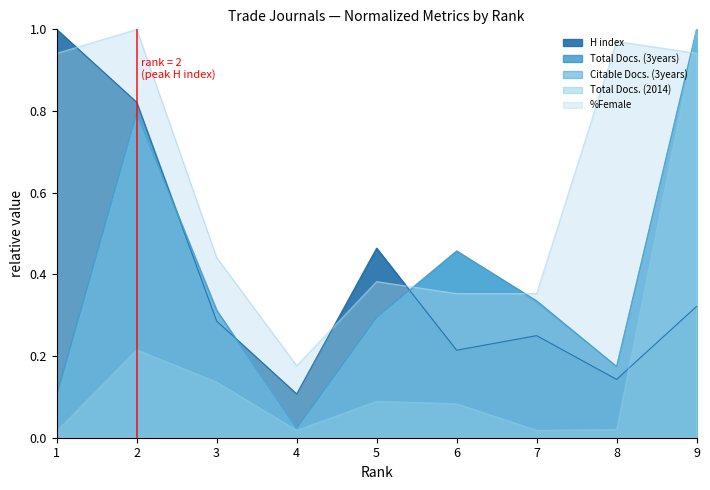

Is the value of H index at 5 greater than the value of Citable Docs. (3years) at 6?

Yes